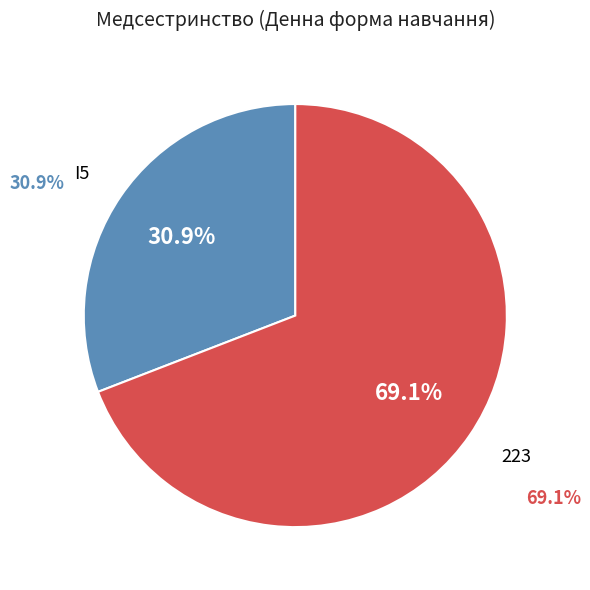

To the nearest percent, what percentage of the pie is I5?

31%